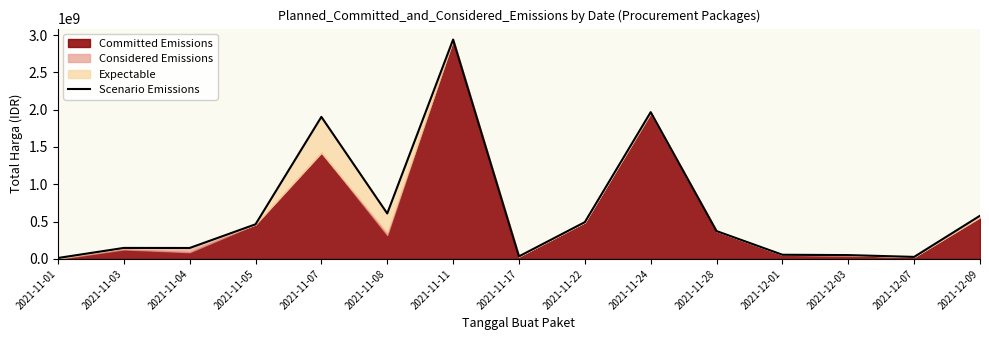

What is the average value?

653605816